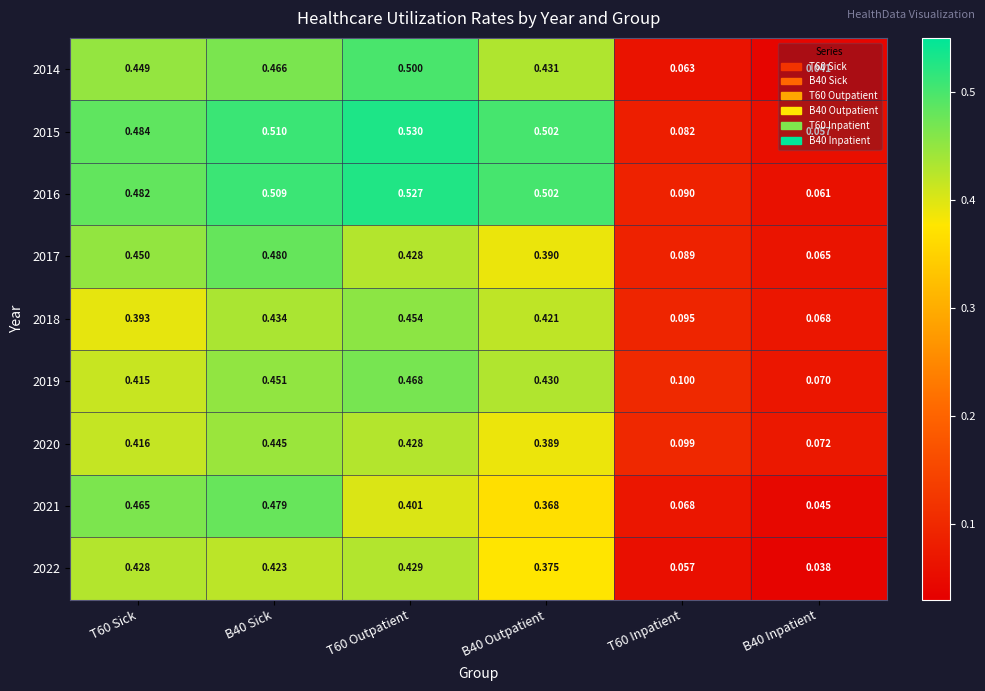

What is the total value across all series at B40 Inpatient?

0.5